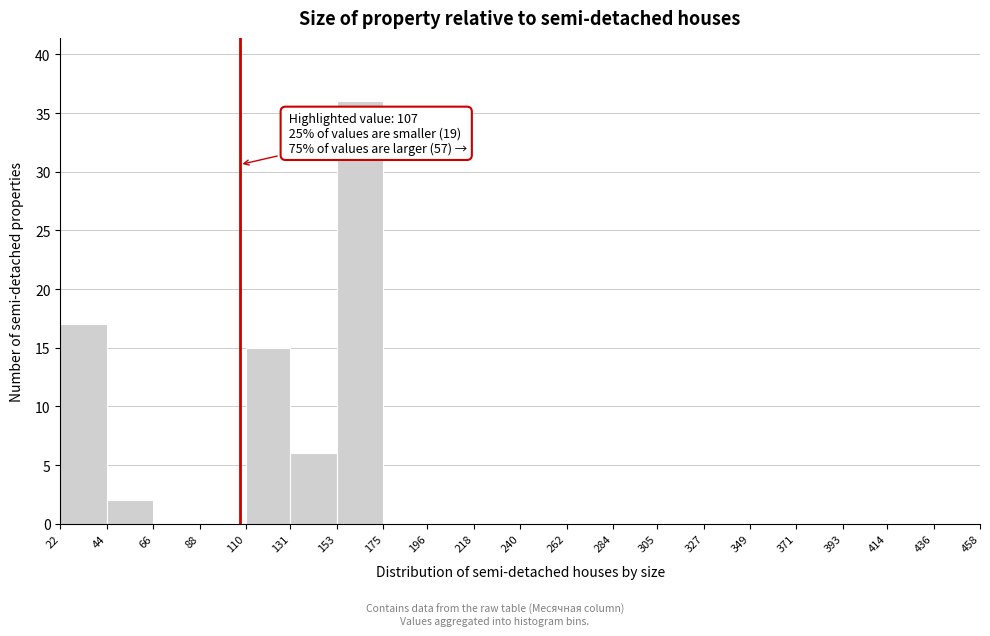

Over which range of the x-axis is the bar tallest?

153 to 175